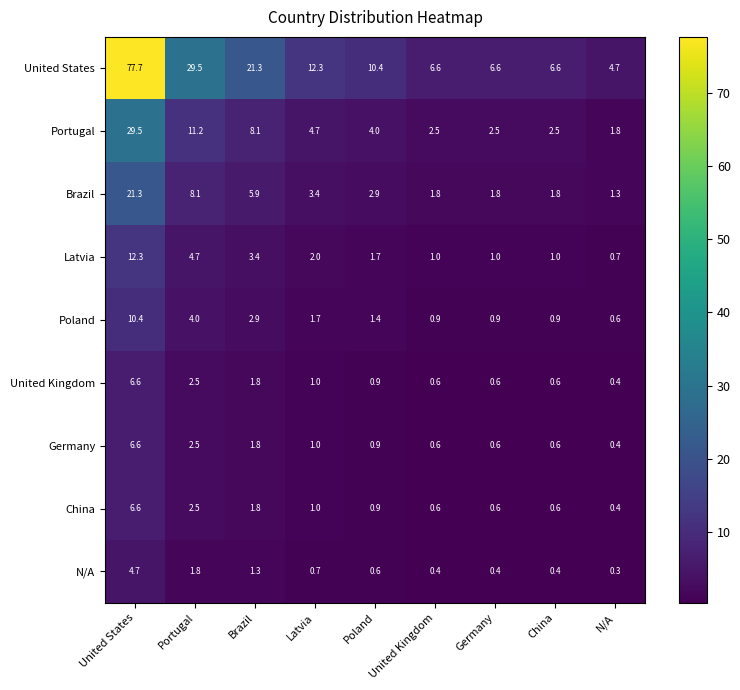

At which category is the sum across all series the highest?

United States